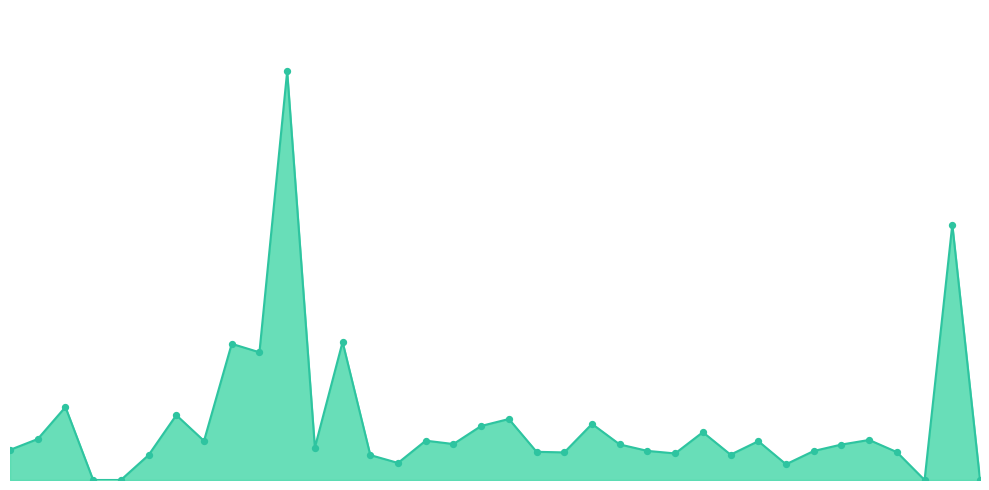

Is this an area chart (filled region under the line)?

Yes